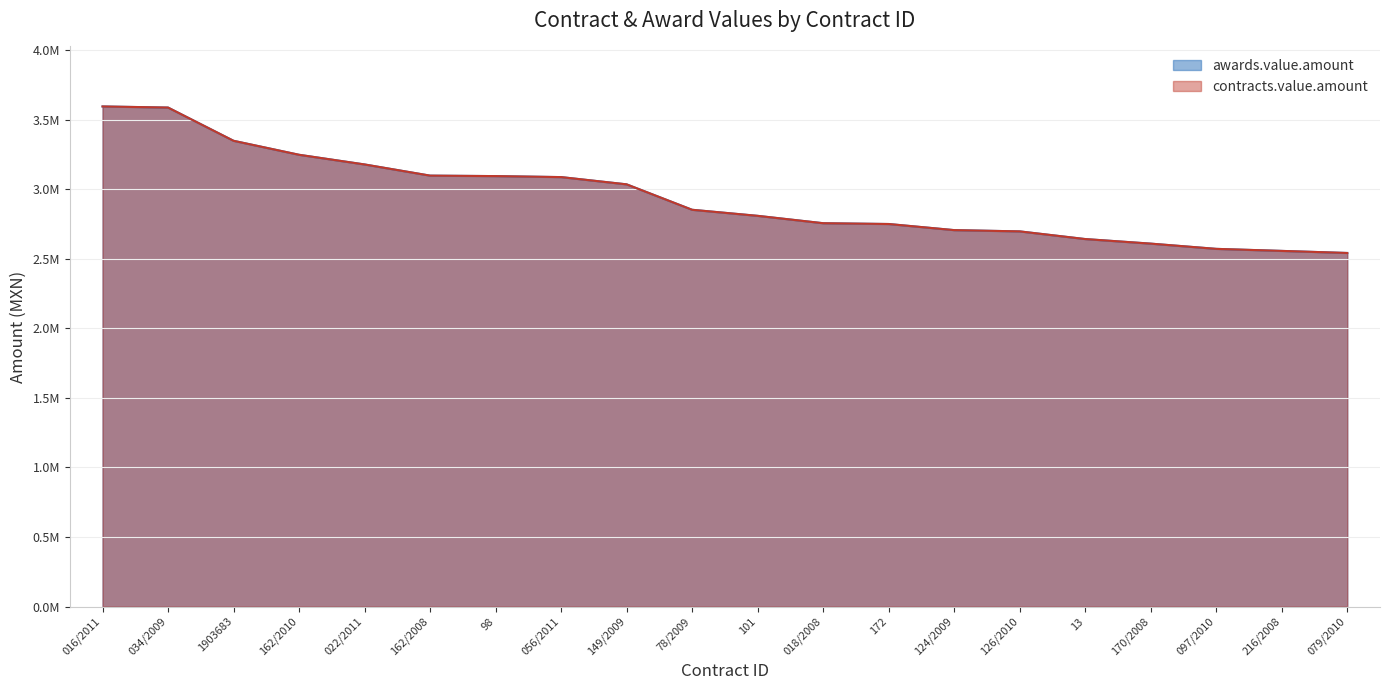

Which category has the lowest value in the awards.value.amount series?

079/2010